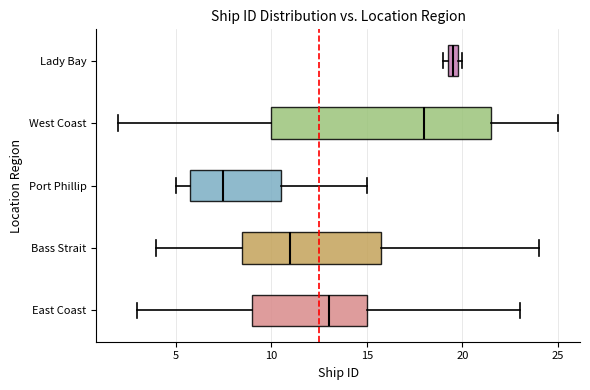

Which box is the widest, from its left edge to its right edge?

West Coast